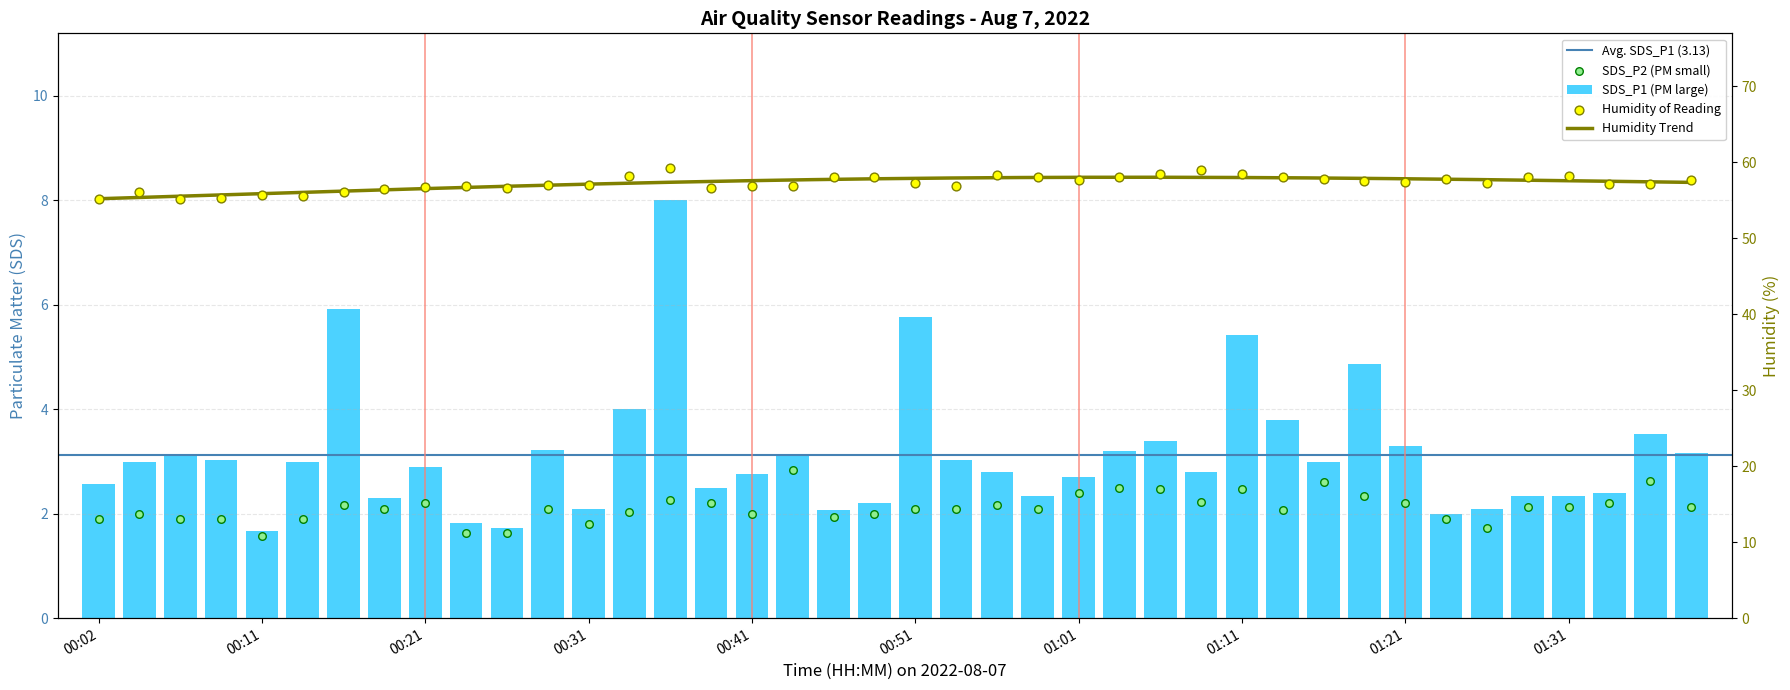

What is the total value across all series at 00:34?

64.2